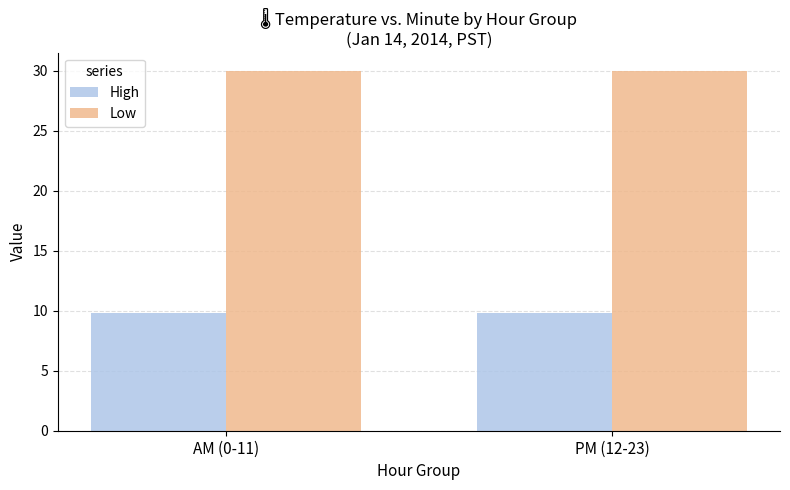

Rank the series by their maximum value, from highest to lowest.

Low, High